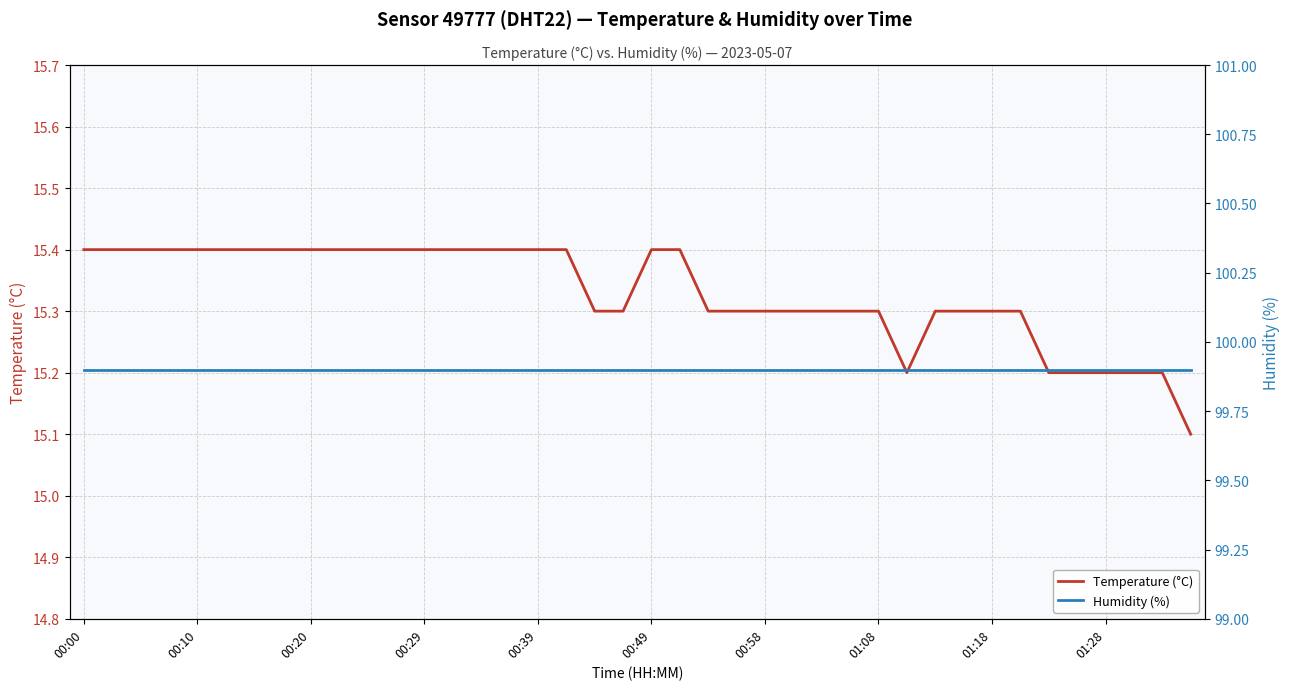

What is the approximate value of Humidity (%) at 27?

99.9